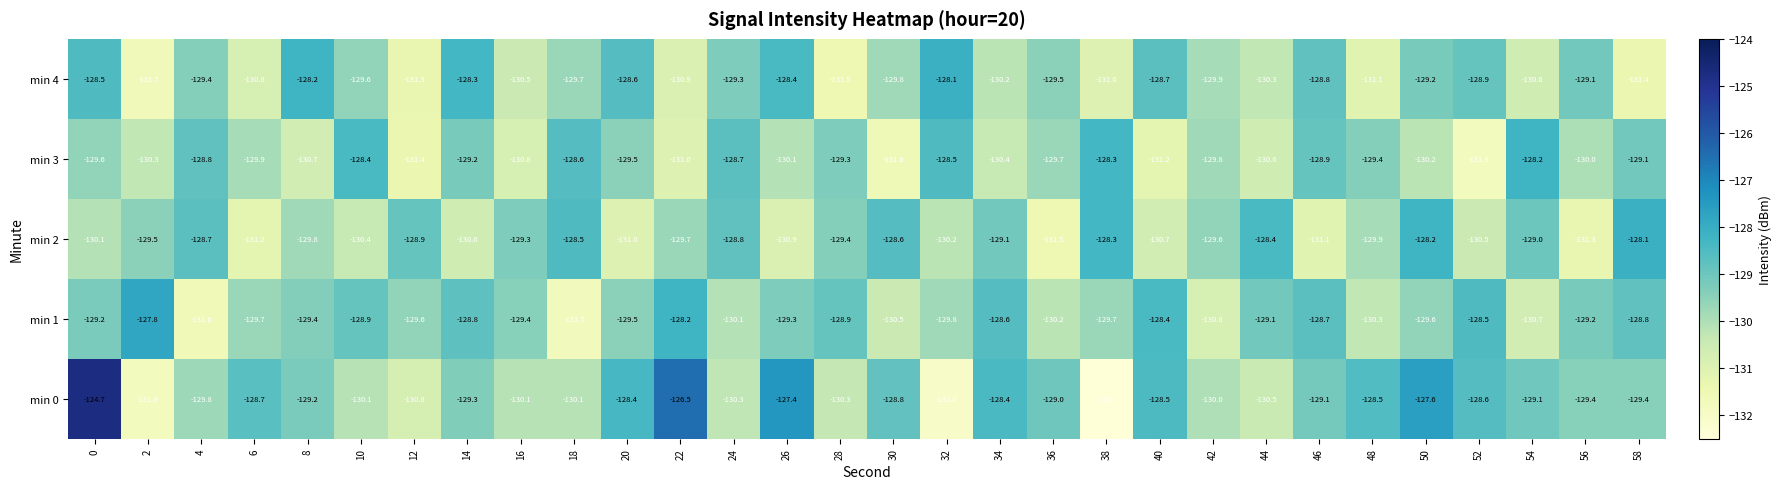

The value of min 2 at 24 is -128.8. True or false?

True